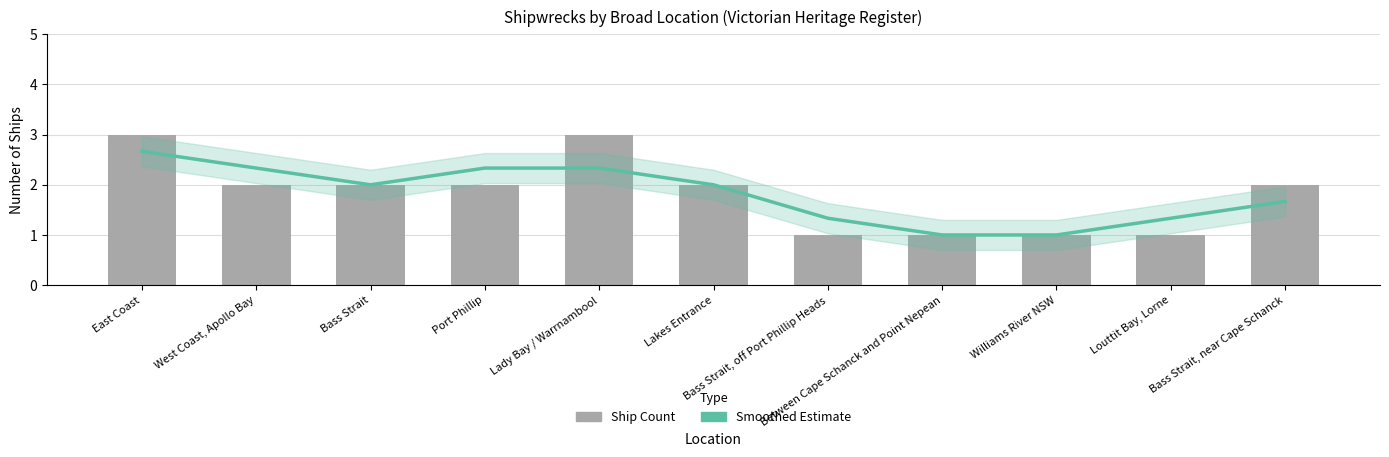

What is the sum of all Smoothed Estimate values?

20.0